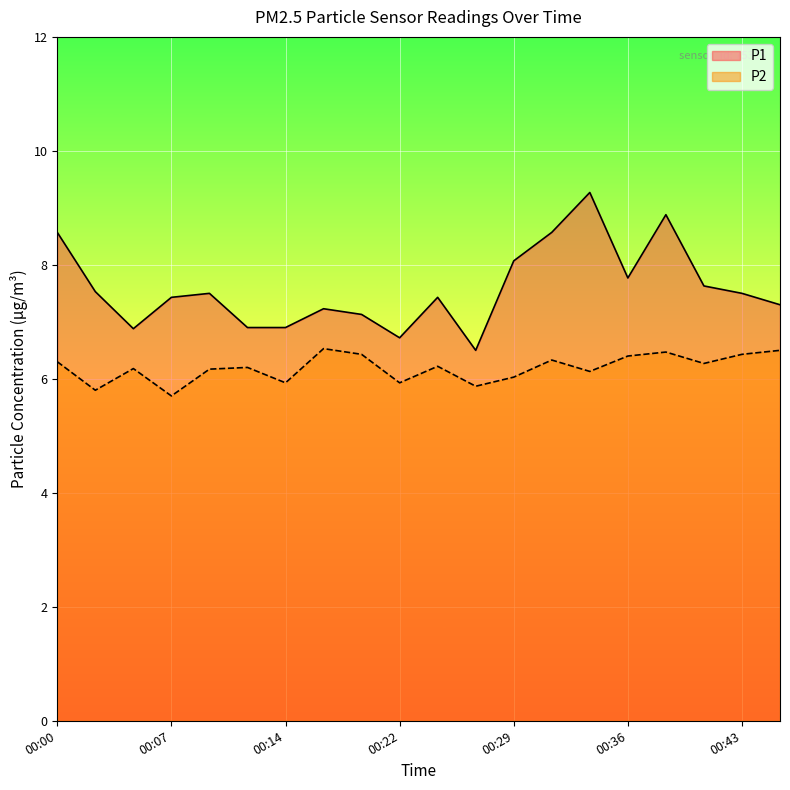

How many interior local peaks does the P2 series have?

6